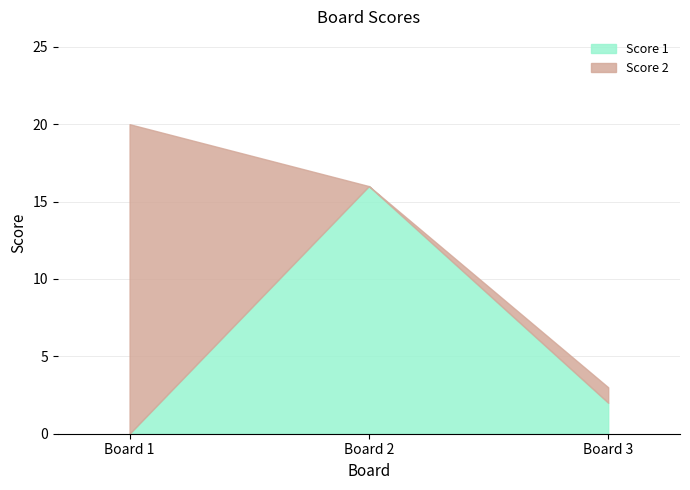

At 1, list the series in order from largest to smallest.

Score 2, Score 1